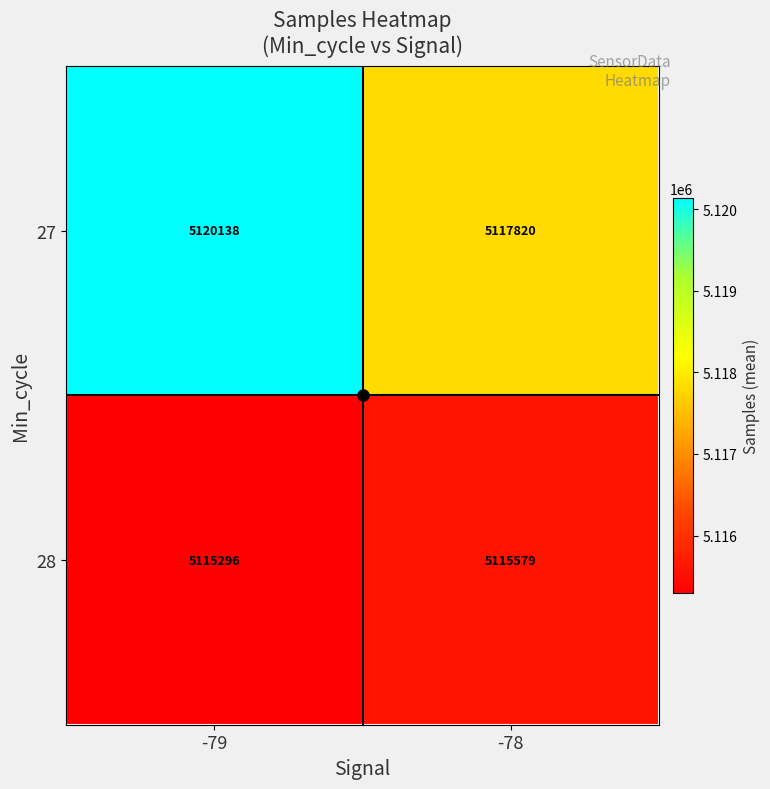

Rank the categories by 27 value from highest to lowest.

-79, -78